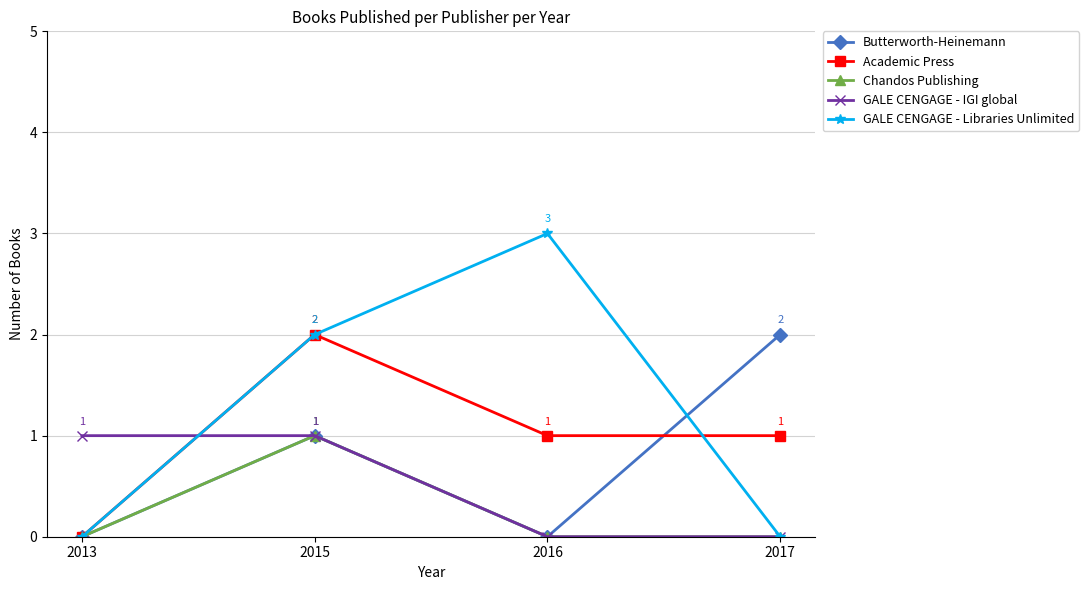

Reading left to right, list all the values displayed in this chart.

Butterworth-Heinemann: 0	1	0	2
Academic Press: 0	2	1	1
Chandos Publishing: 0	1	0	0
GALE CENGAGE - IGI global: 1	1	0	0
GALE CENGAGE - Libraries Unlimited: 0	2	3	0